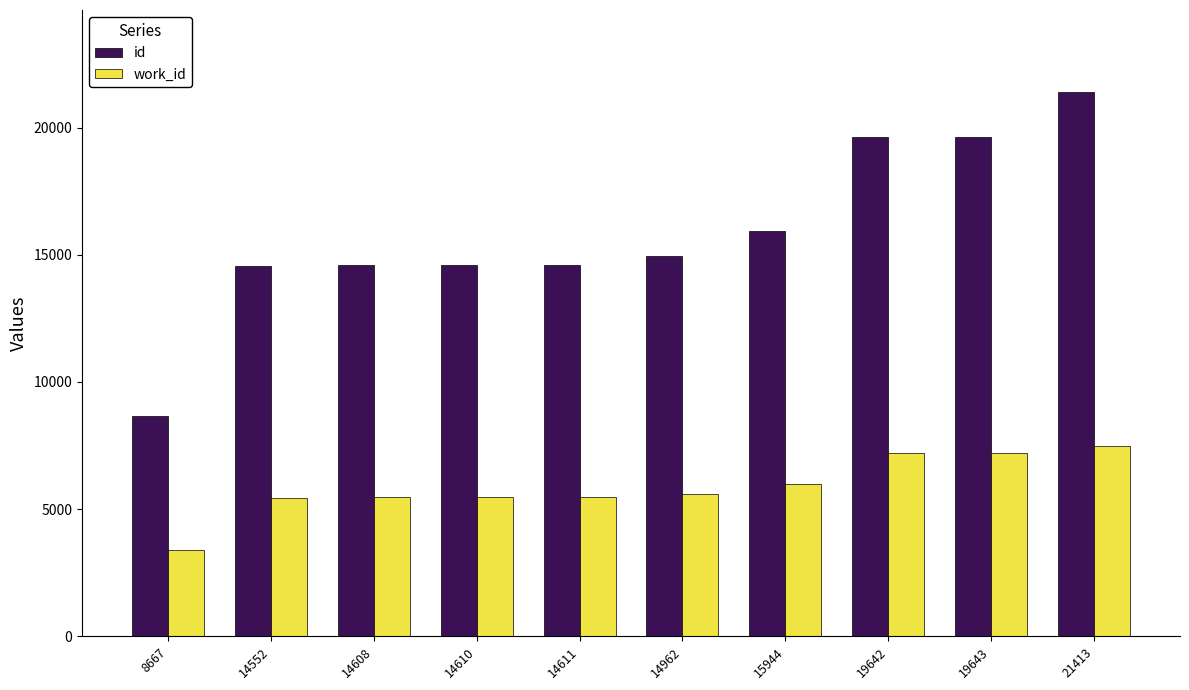

At how many categories does at least one series exceed 7610?

10